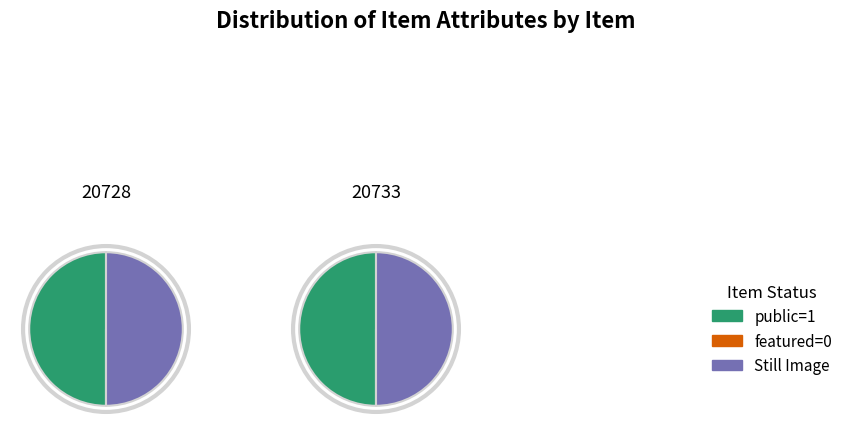

What percentage is NOT represented by 20728?

50.0%